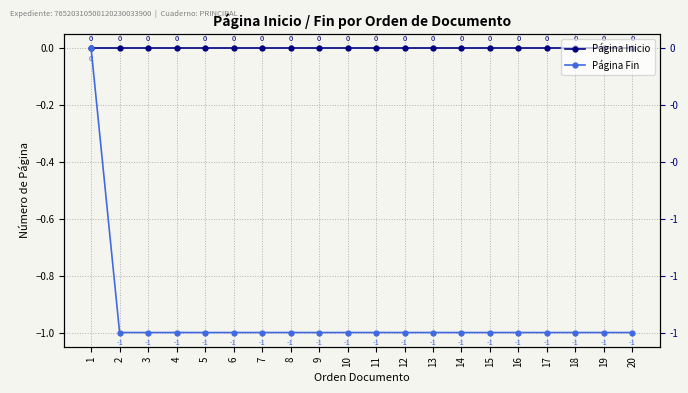

True or false: Página Inicio and Página Fin cross at least once.

False